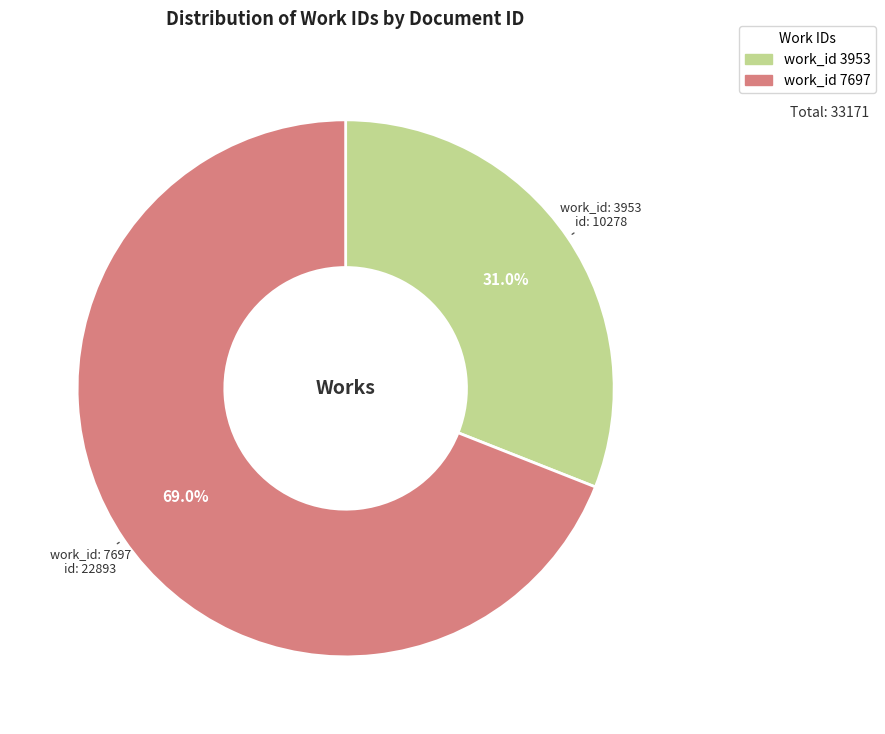

How many slices are in this pie chart?

2